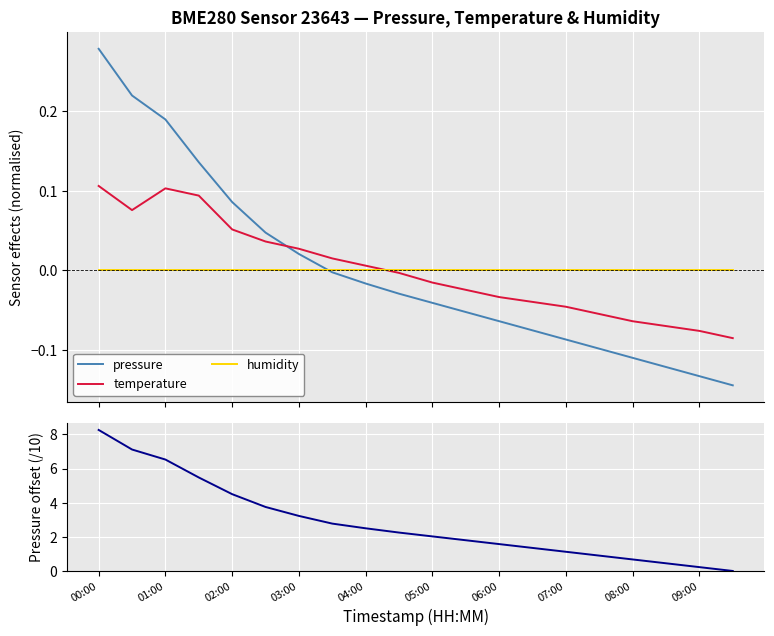

The pressure series shows -0.1 at 13. True or false?

False